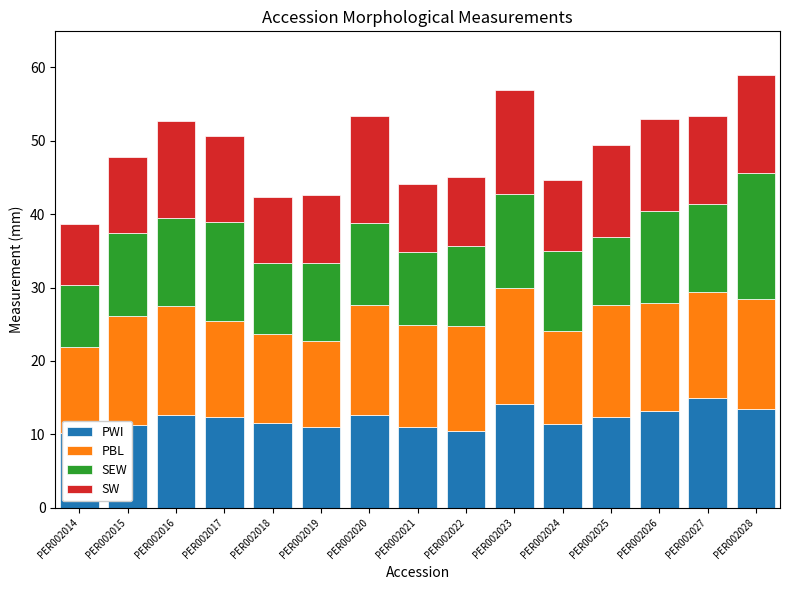

What is the value of the PWI bar at the 3rd from the left?

12.7